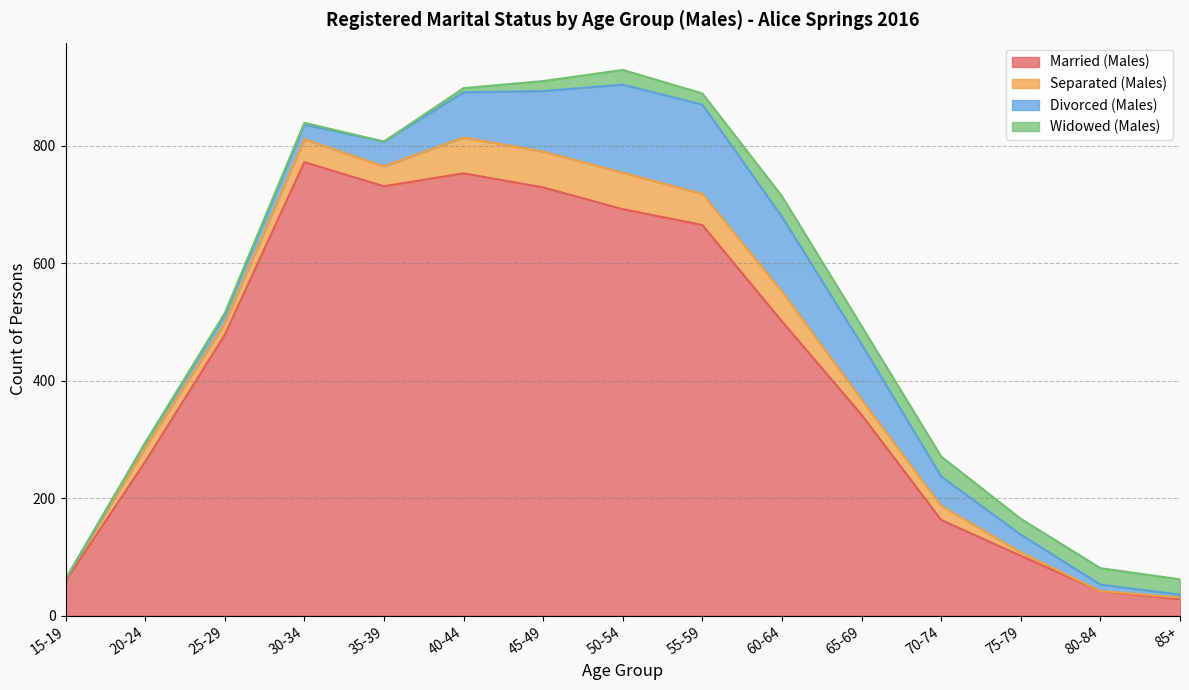

At which label does Divorced (Males) first exceed 42?

40-44